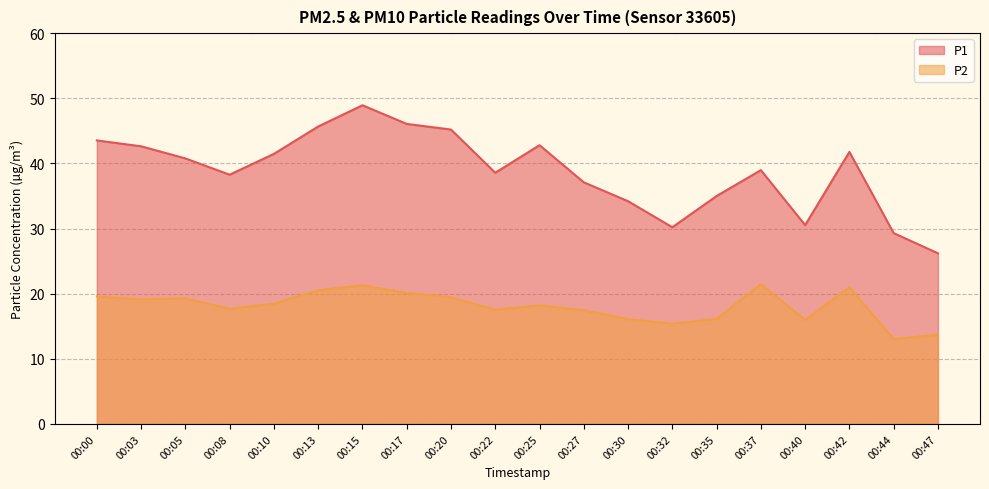

Rank the series at 00:25 from highest to lowest value.

P1, P2